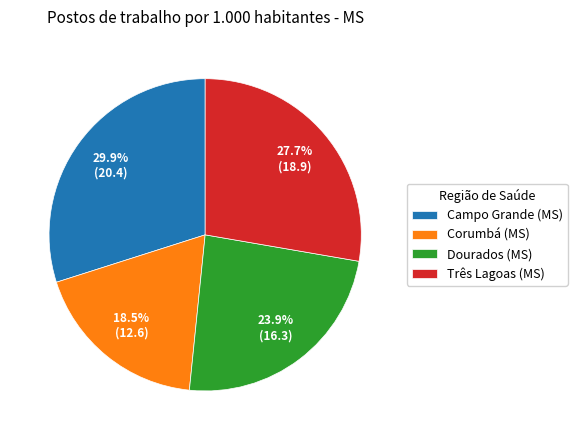

Which has a higher value, Três Lagoas (MS) or Campo Grande (MS)?

Campo Grande (MS)